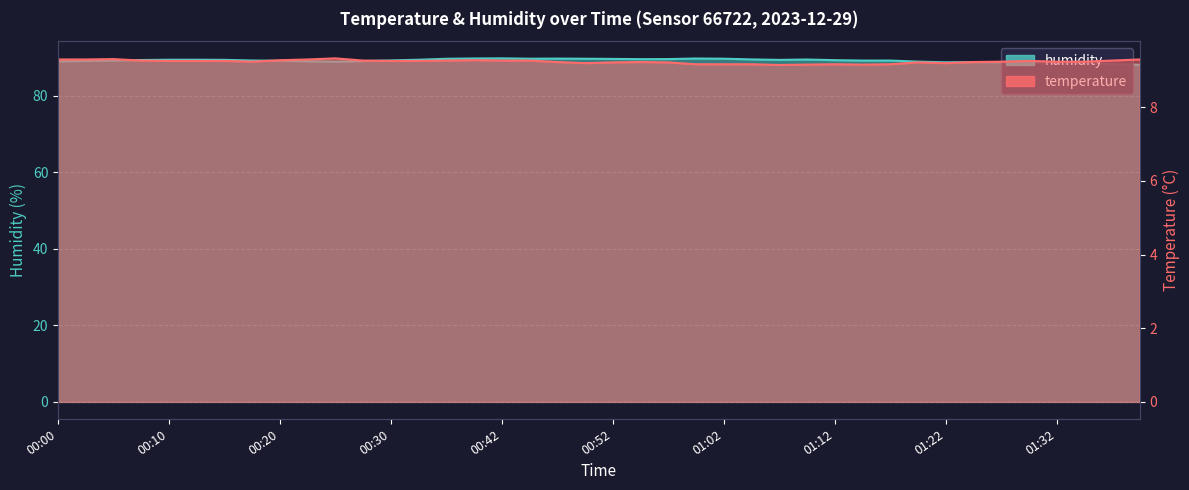

True or false: temperature and humidity cross at least once.

False